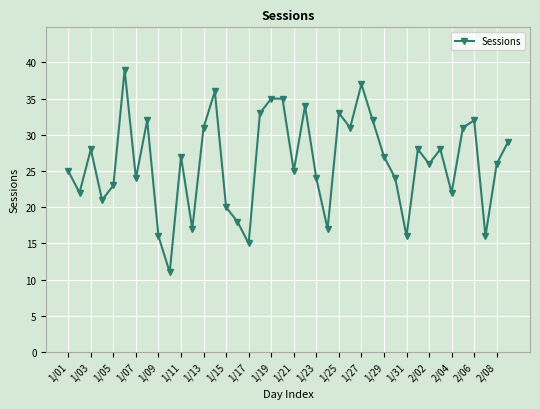

What is the sum of all values?

1046